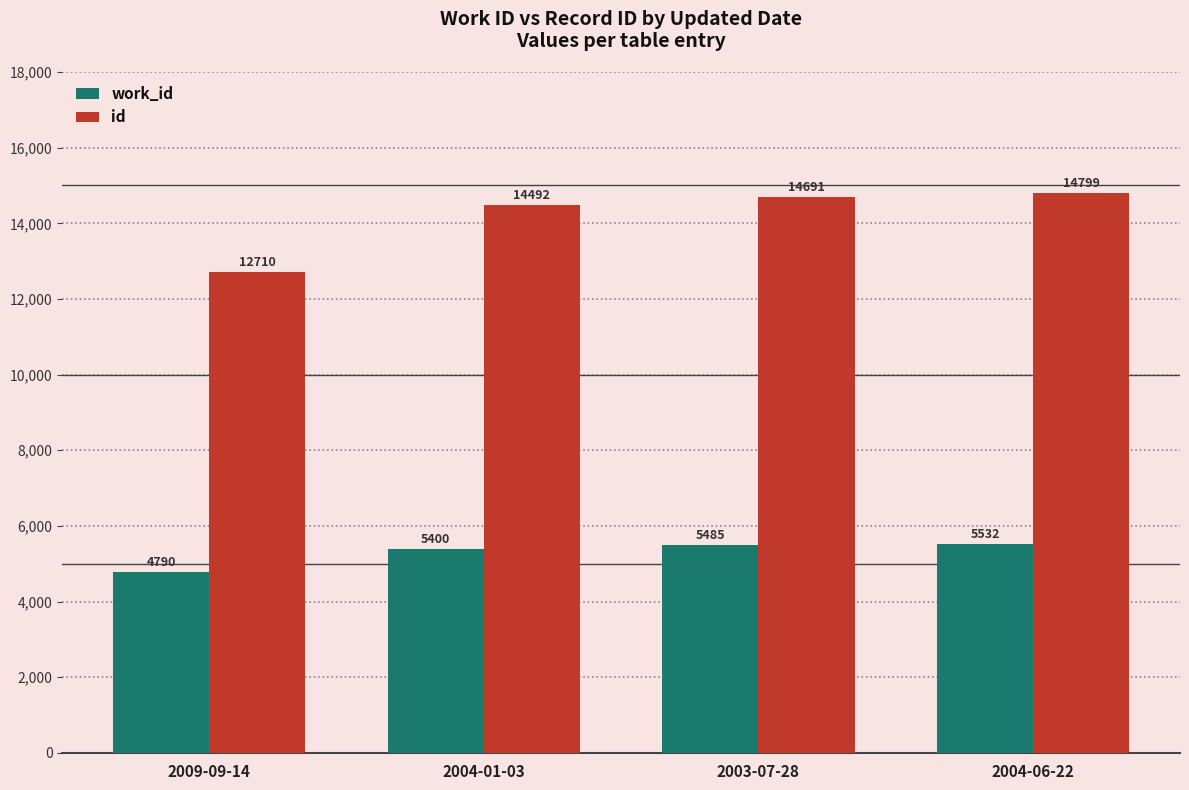

What is the value of the id bar at the 3rd from the left?

14691